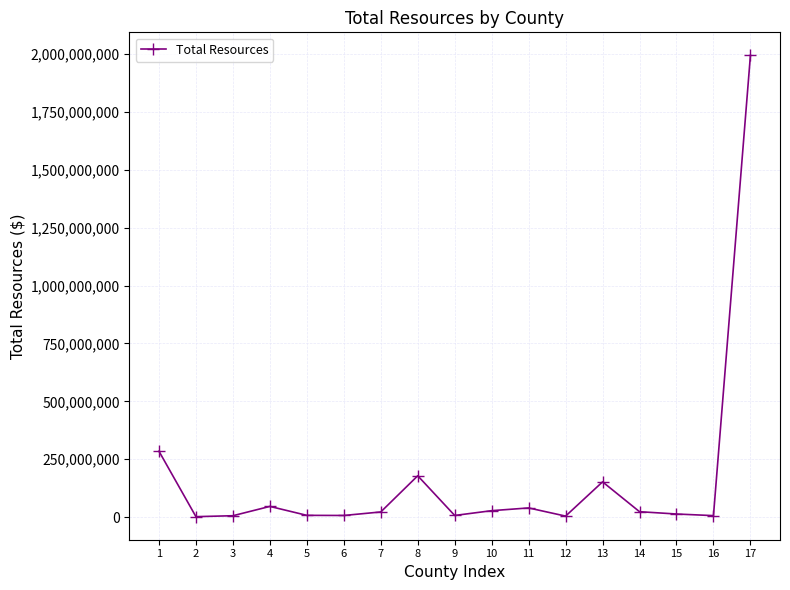

How many lines are shown in the chart?

1